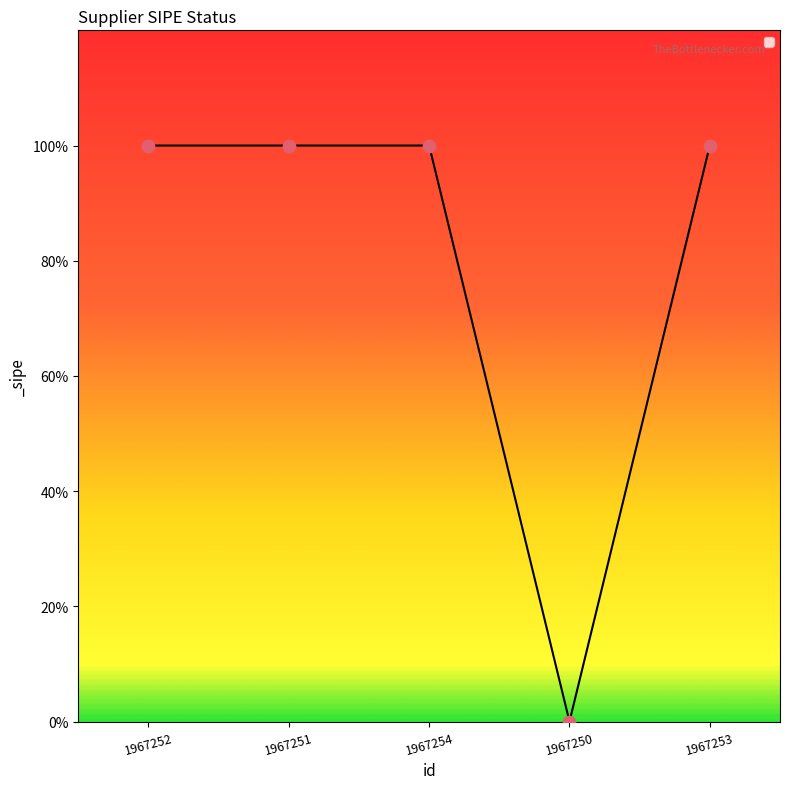

Does the chart have visible grid lines?

No